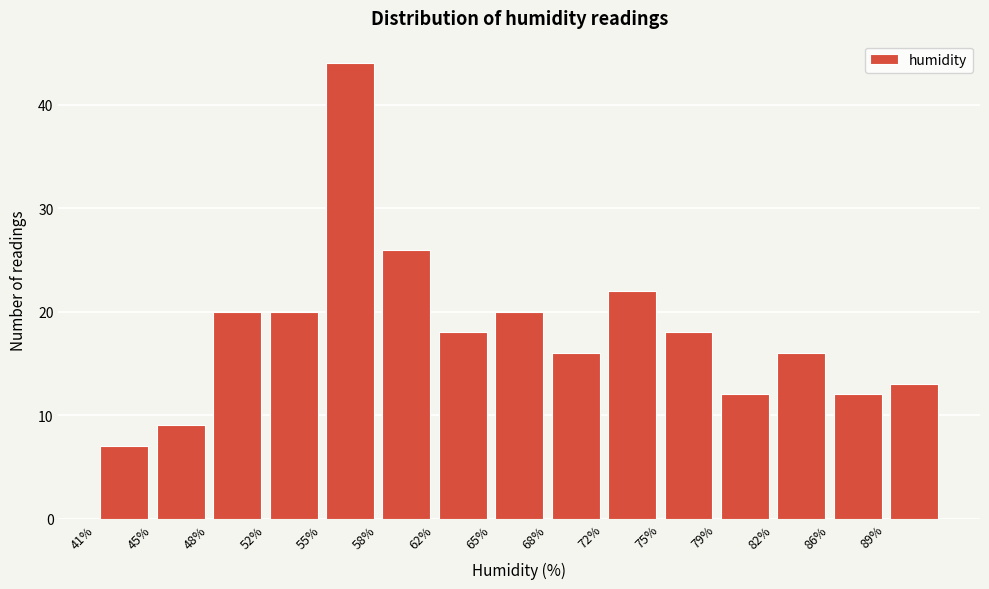

Reading left to right, list every bar in this chart as the range it spans on the x-axis followed by its height. Neither the bar edges nor the heights are printed on the chart, so give them approximately, as read against the axes.

41.3 to 44.7: 7
44.7 to 48.1: 9
48.1 to 51.5: 20
51.5 to 54.9: 20
54.9 to 58.3: 44
58.3 to 61.7: 26
61.7 to 65.1: 18
65.1 to 68.5: 20
68.5 to 71.9: 16
71.9 to 75.3: 22
75.3 to 78.7: 18
78.7 to 82.1: 12
82.1 to 85.5: 16
85.5 to 88.9: 12
88.9 to 92.3: 13